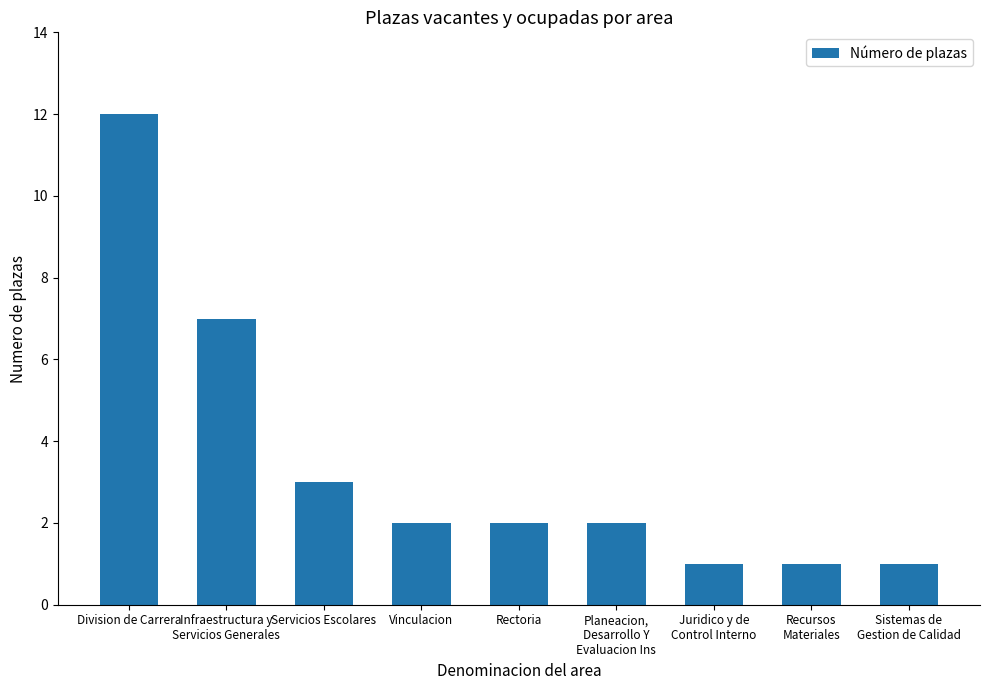

How many distinct data groups are displayed?

1